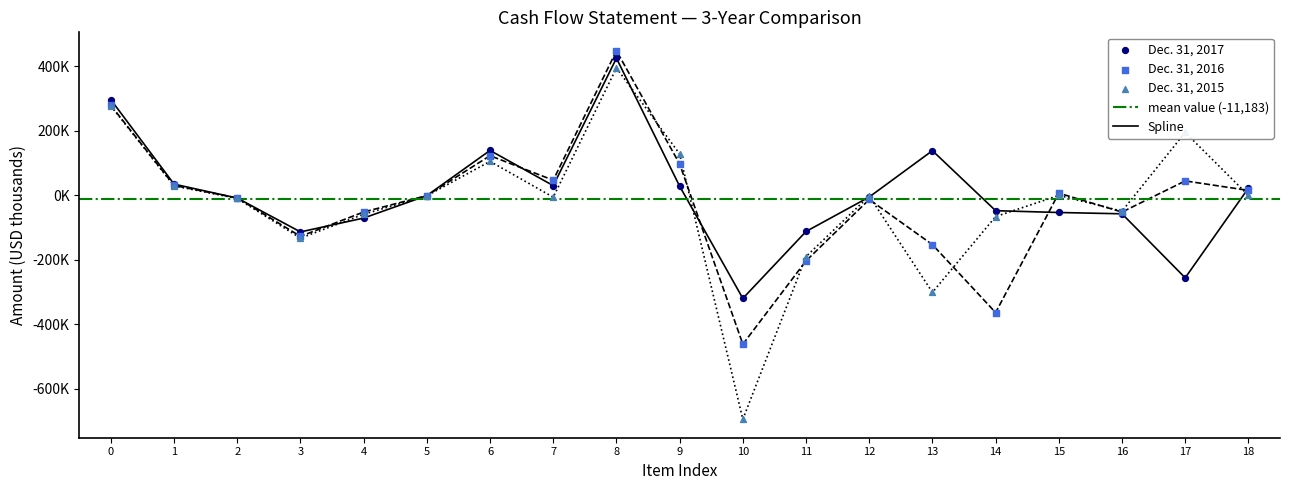

Which series contains the lowest Y value?

Dec. 31, 2015